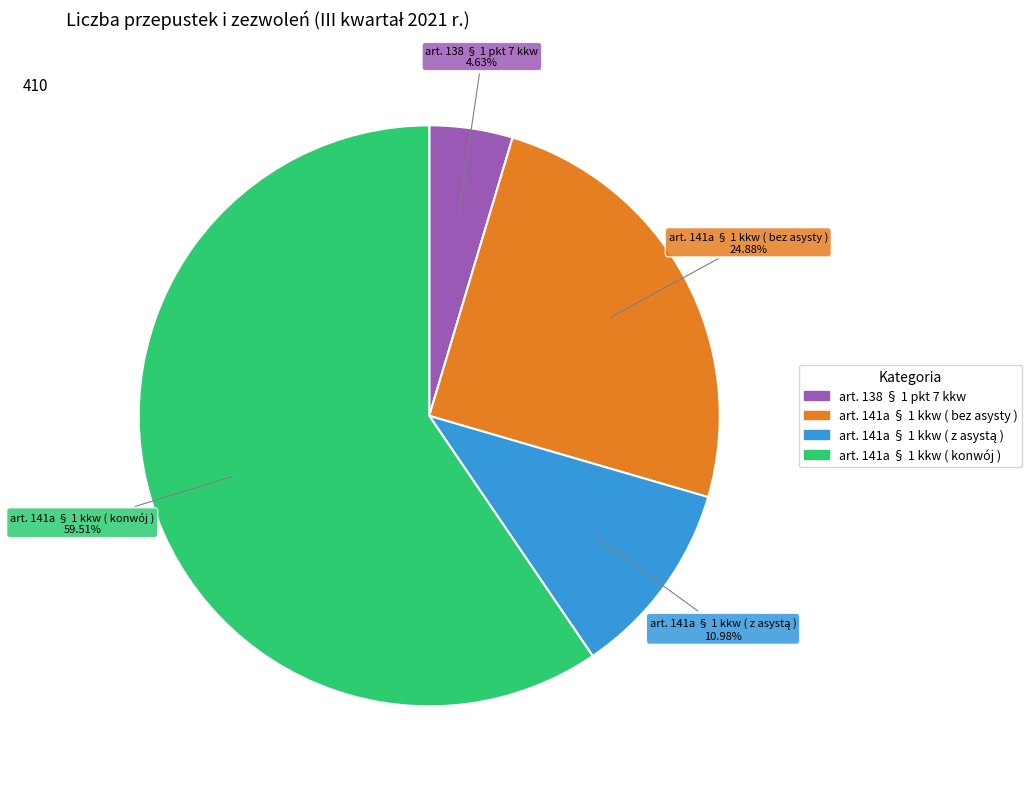

To the nearest percent, what is the difference between the art. 141a § 1 kkw ( bez asysty ) and art. 138 § 1 pkt 7 kkw slice percentages?

20%